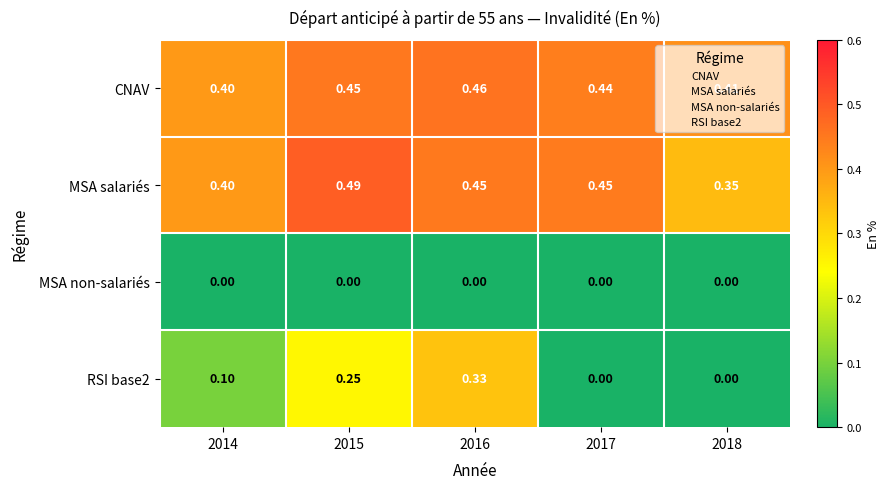

Between 2017 and 2018, which series saw the biggest shift?

MSA salariés